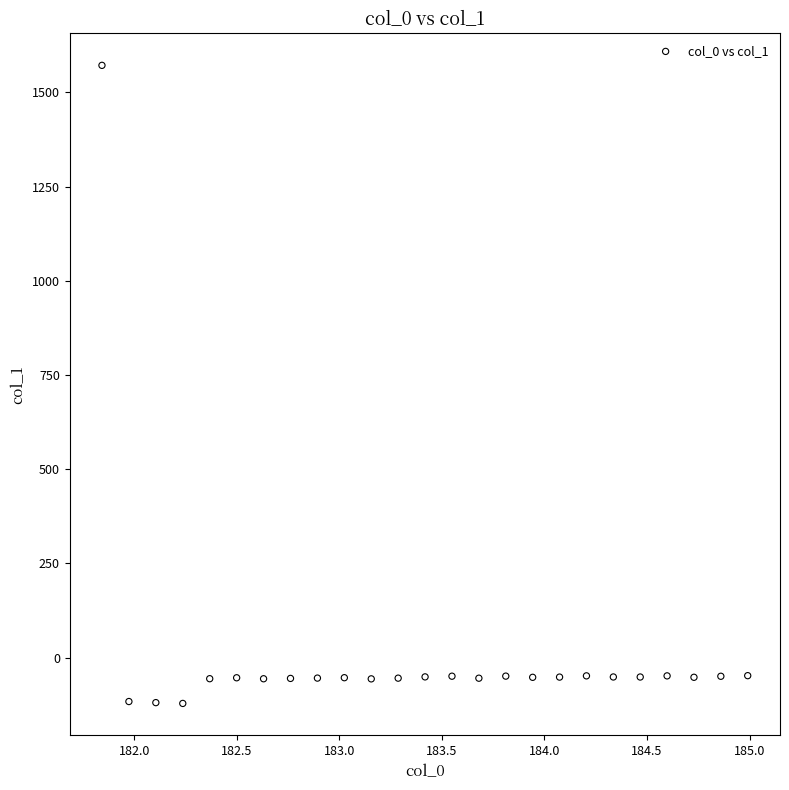

What is the range of X values (max minus min)?

3.1